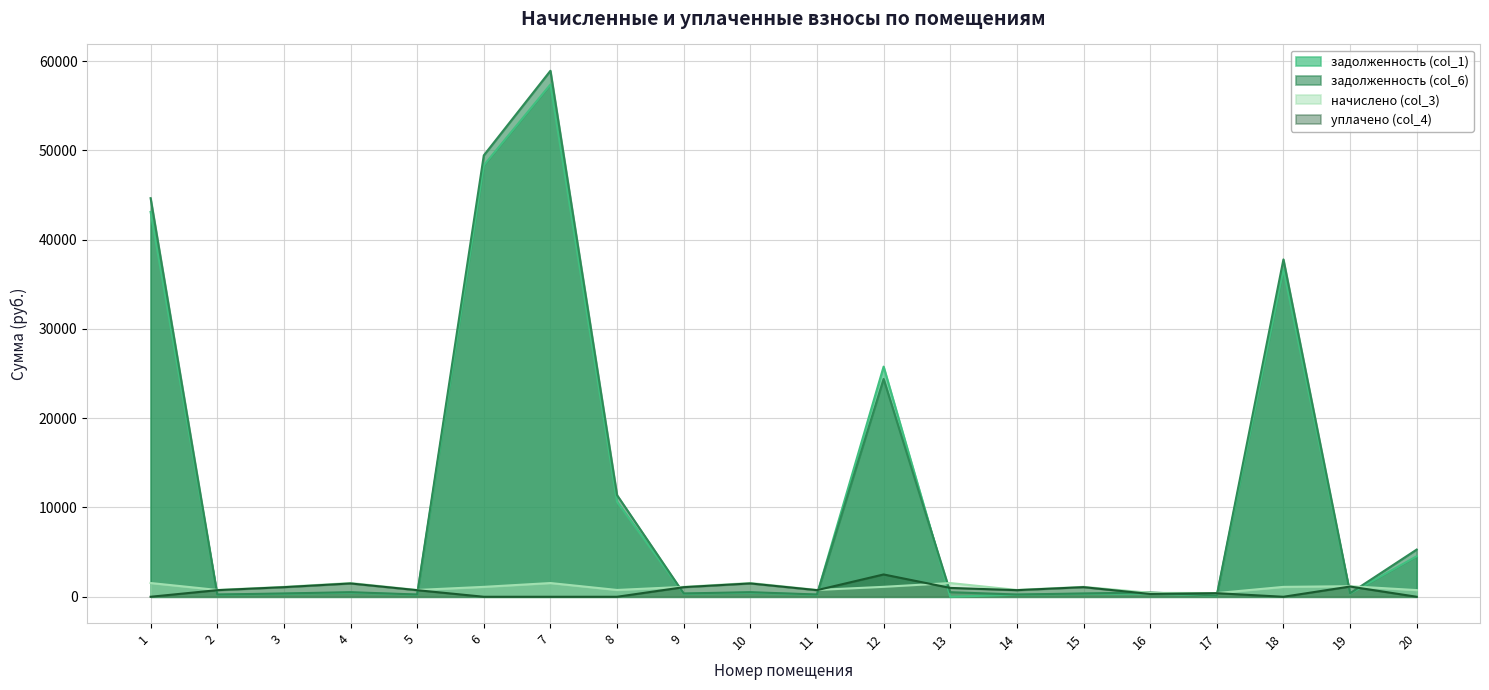

How many data points in задолженность (col_6) are above 512?

10